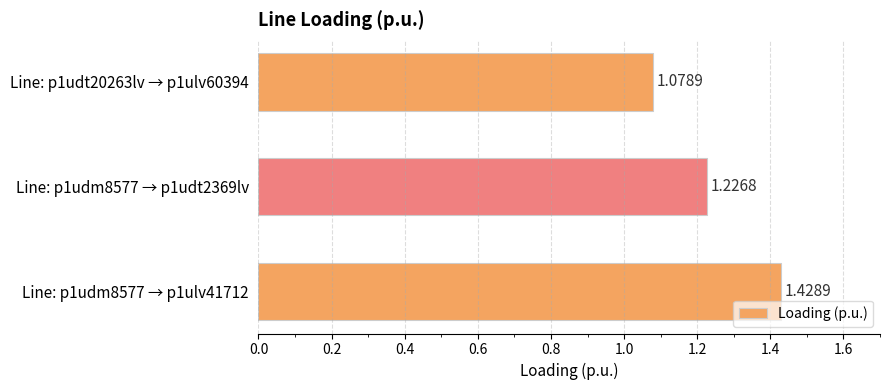

What is the difference between the maximum and minimum values?

0.4